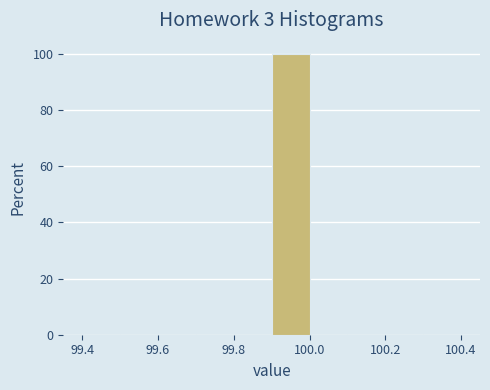

Which range on the x-axis has the tallest bar?

99.9 to 100.0